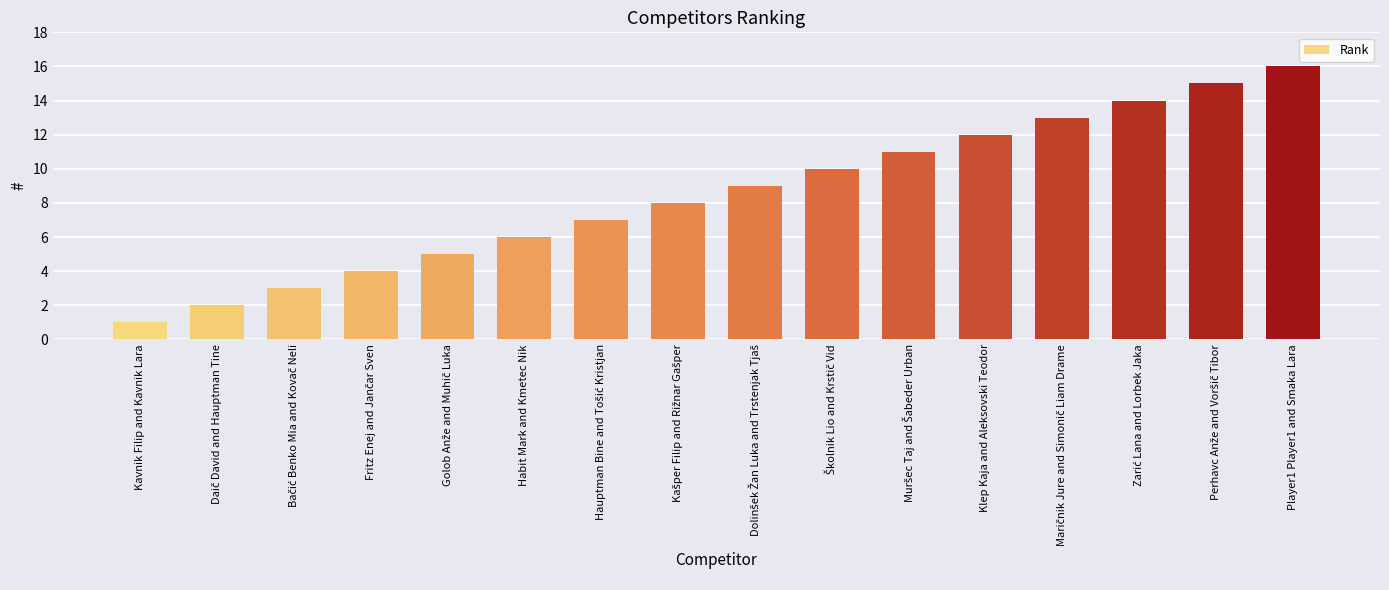

What is the sum of all values?

136